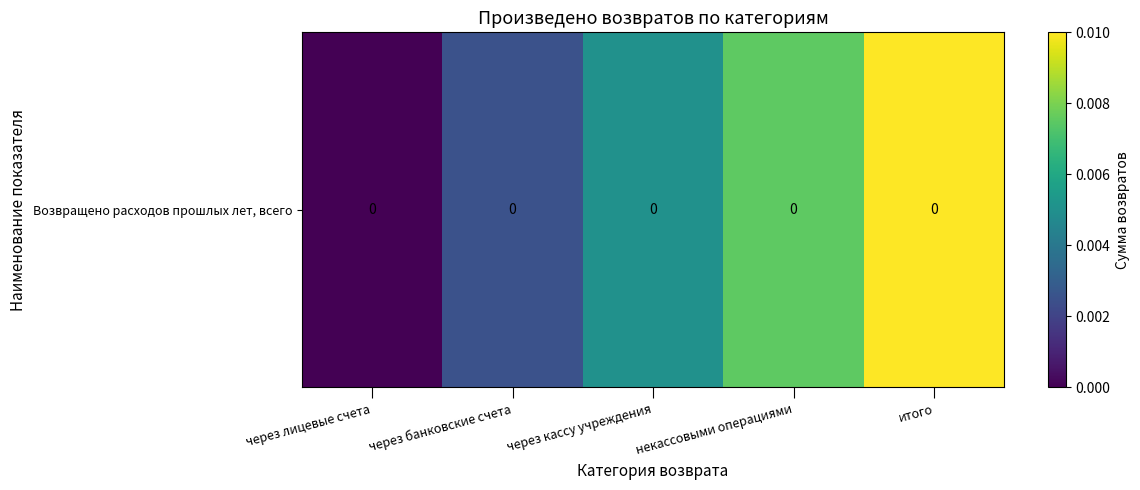

List the labels in order of value, smallest first.

через лицевые счета, через банковские счета, через кассу учреждения, некассовыми операциями, итого